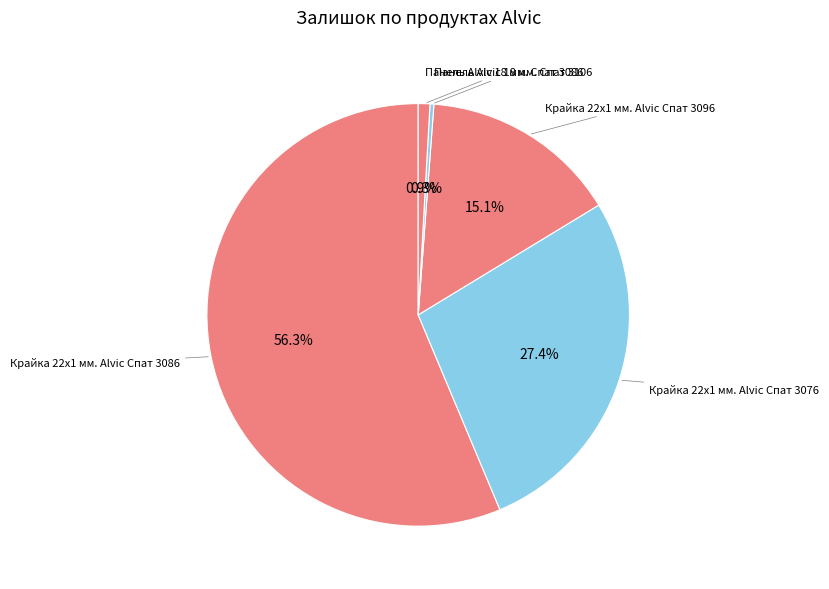

How many slices are in this pie chart?

5